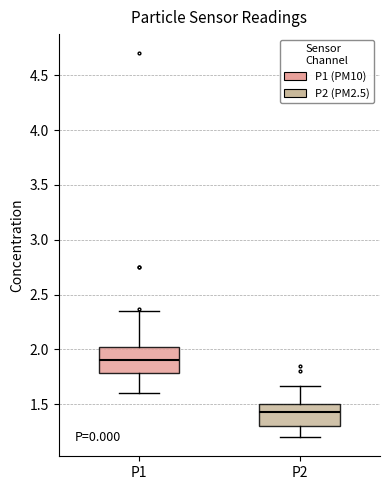

Reading left to right, transcribe this box plot: for each box, give where its median line is, the range the box spans, and where its two whiskers end, as read against the y-axis. The values are not printed on the chart, so give them approximately, as read against the axis.

P1: median 1.90, box 1.80 to 2.00, whiskers 1.60 to 2.35
P2: median 1.45, box 1.30 to 1.50, whiskers 1.20 to 1.65